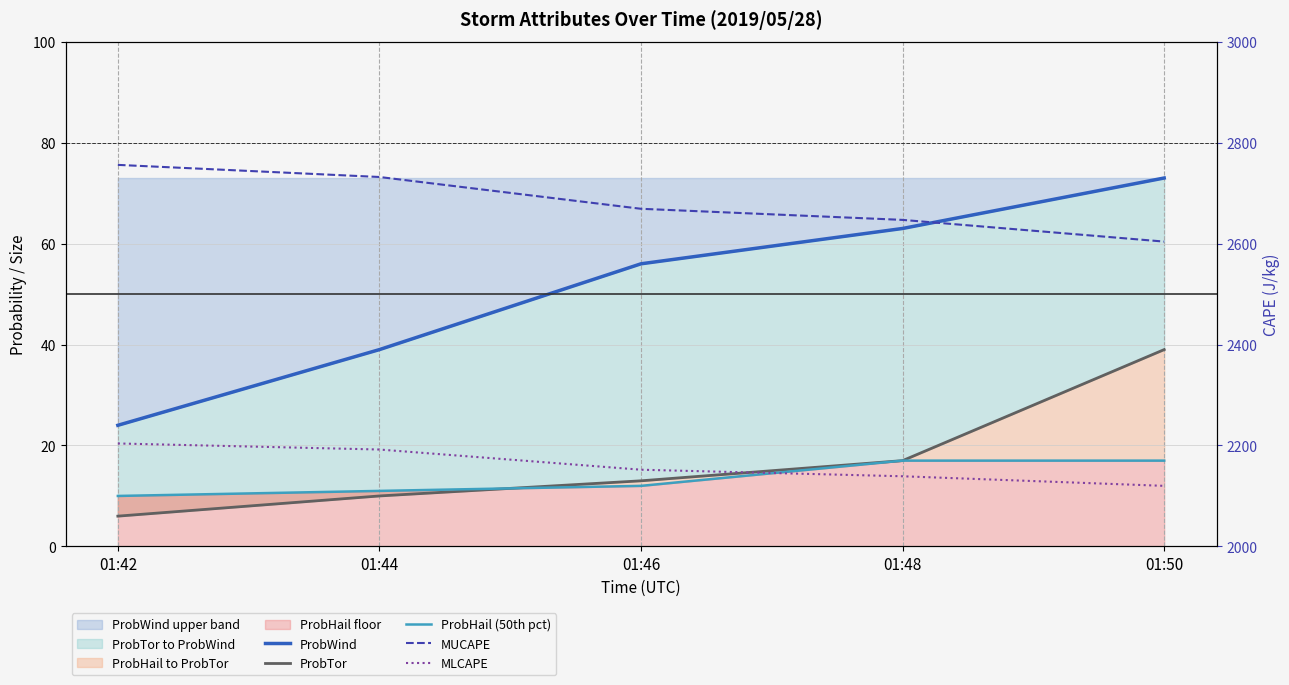

The ProbWind series shows 56 at 01:46. True or false?

True